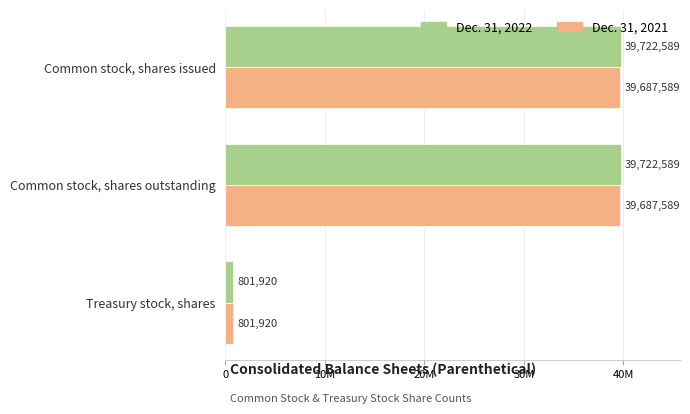

What is the maximum value for Dec. 31, 2022?

39722589